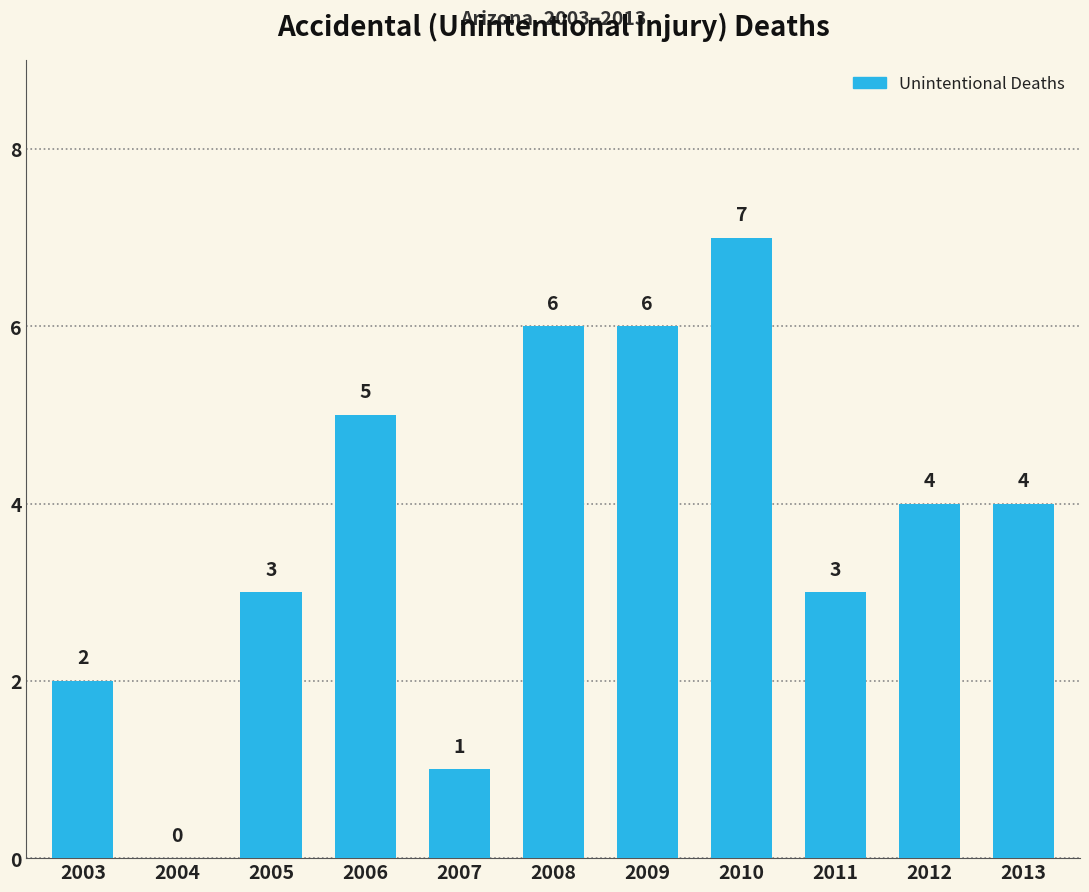

How many data points does each series have?

11